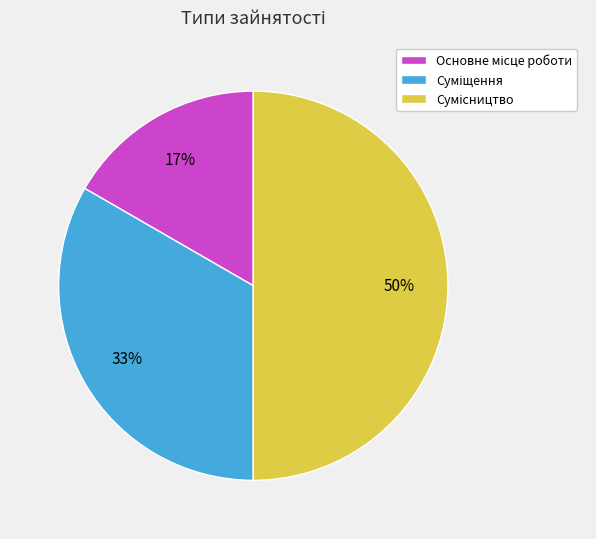

To the nearest percent, what is the average slice percentage?

33%